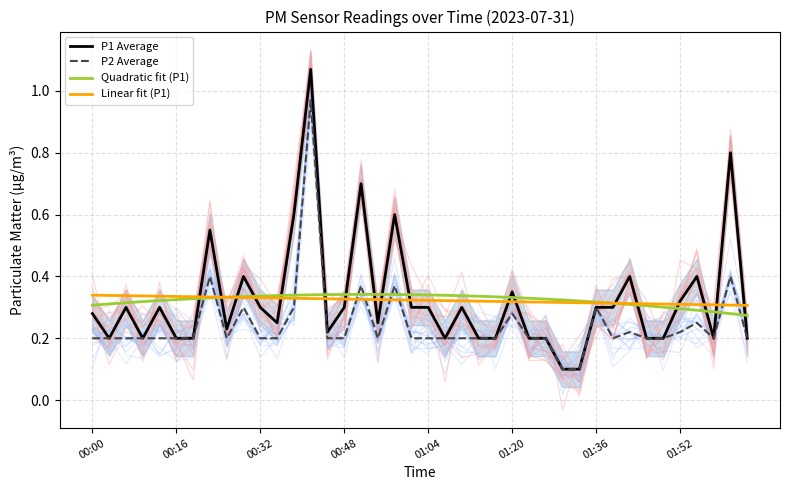

Count the Quadratic fit (P1) values in the range 0 to 1.

40